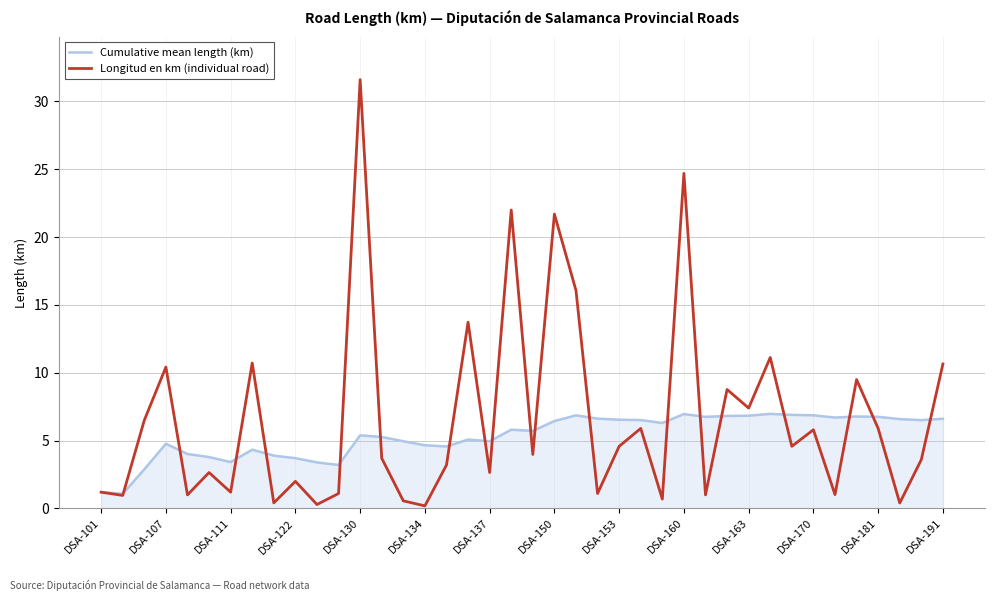

What is the maximum value shown in the chart?

31.6